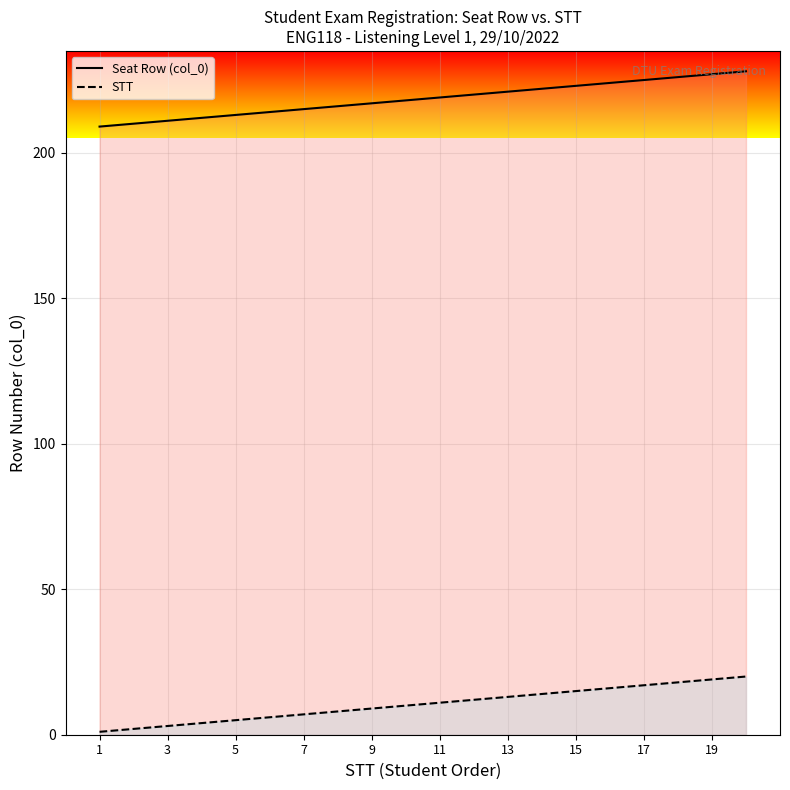

What is the spread (max minus min) of values at 15?

208